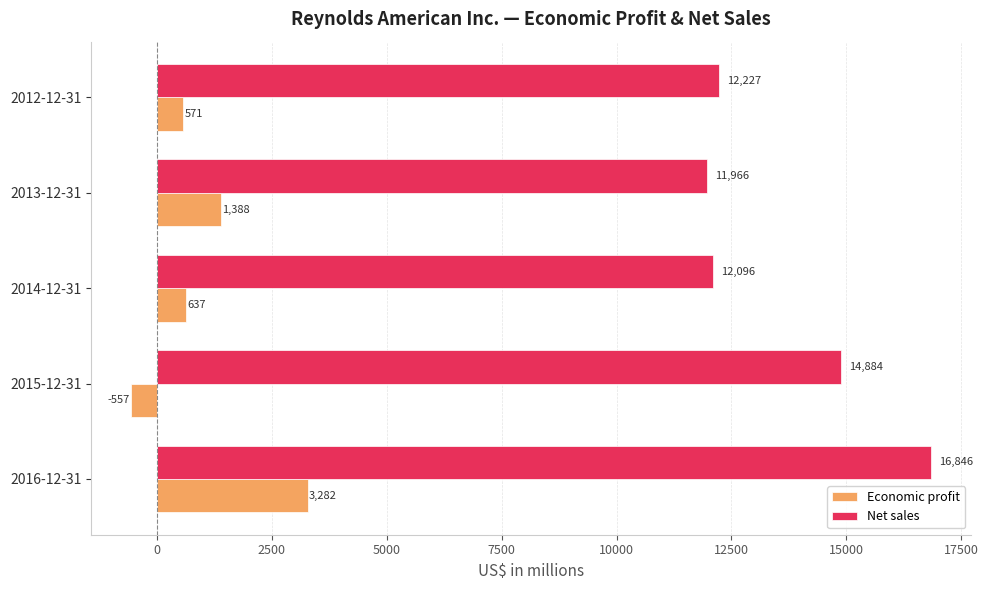

What are all the series names shown in the legend?

Economic profit, Net sales